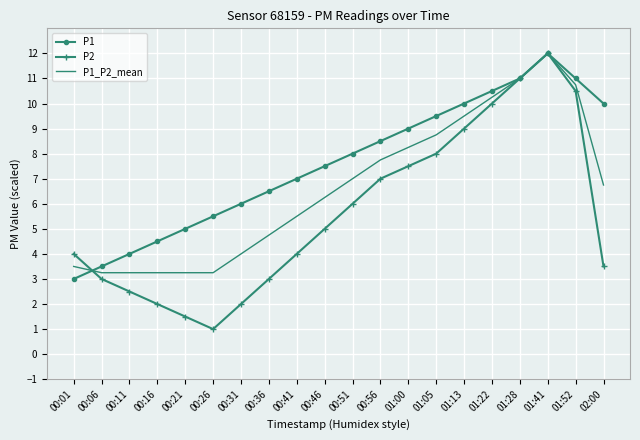

Rank the series by their average value, from lowest to highest.

P2, P1_P2_mean, P1